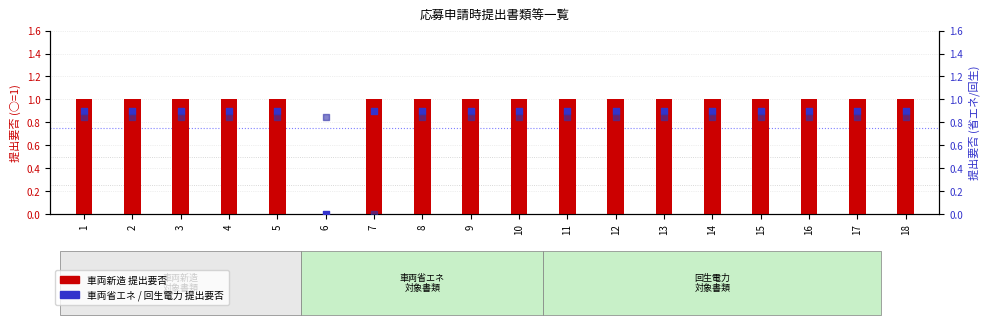

Which series reaches the maximum Y coordinate?

車両新造